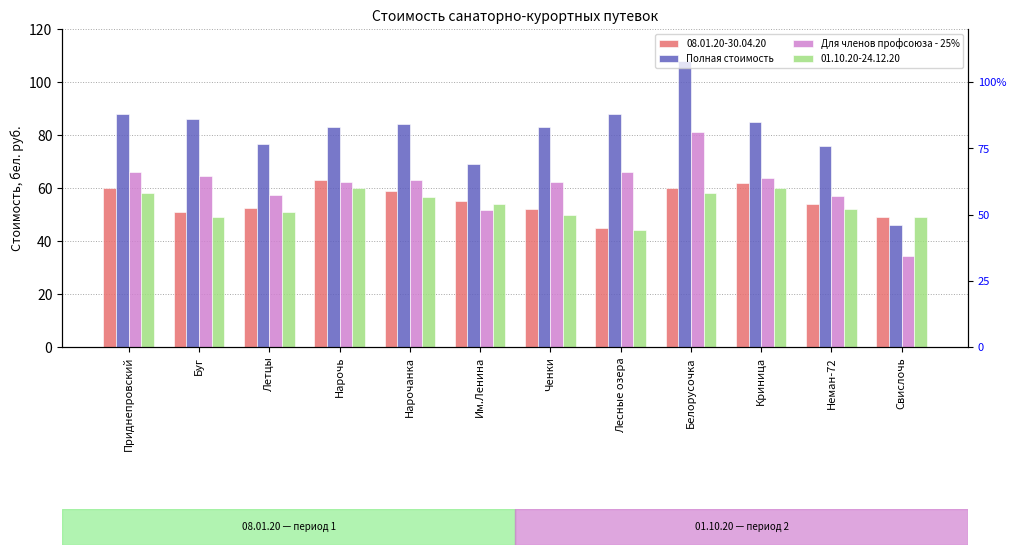

Which series has the largest total across all categories?

Полная стоимость